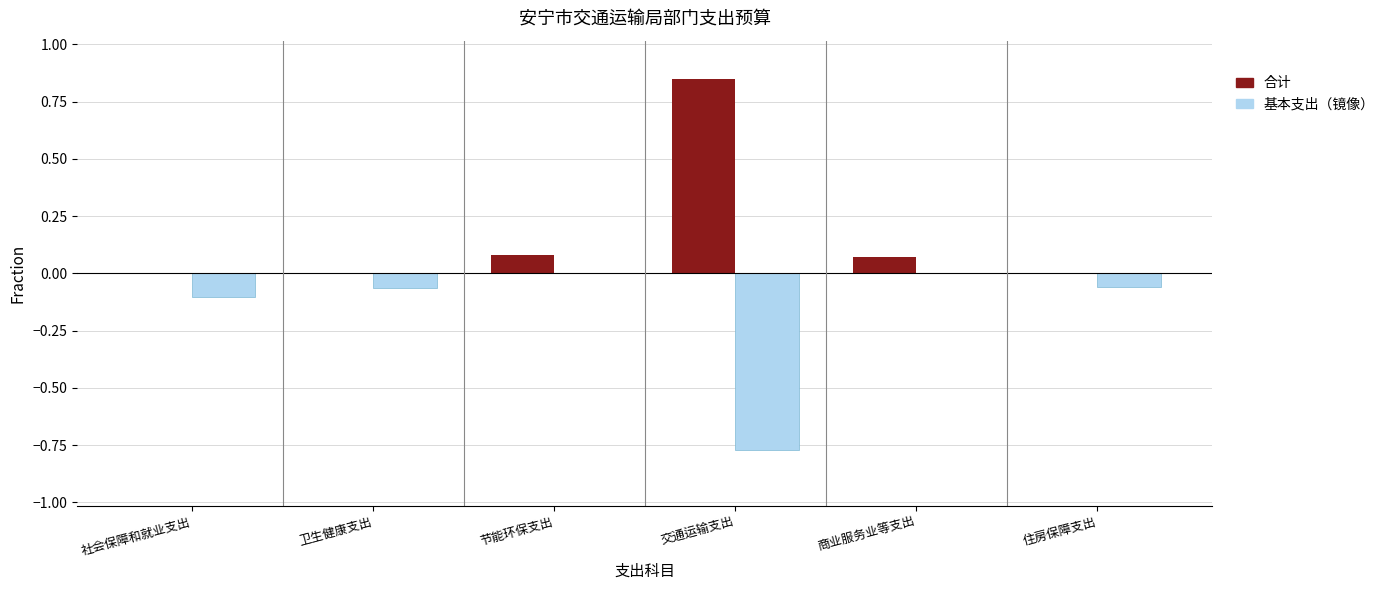

What are all the series names shown in the legend?

合计, 基本支出（镜像）